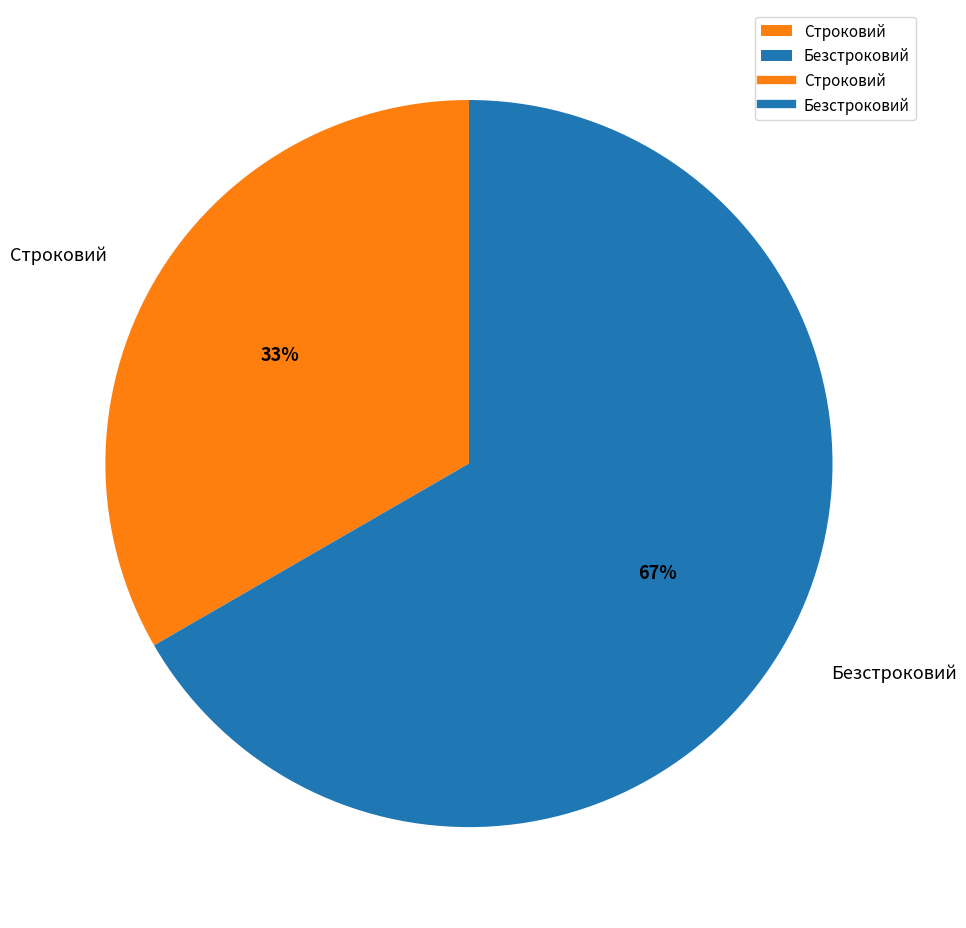

What is the smallest slice in the pie chart?

Строковий